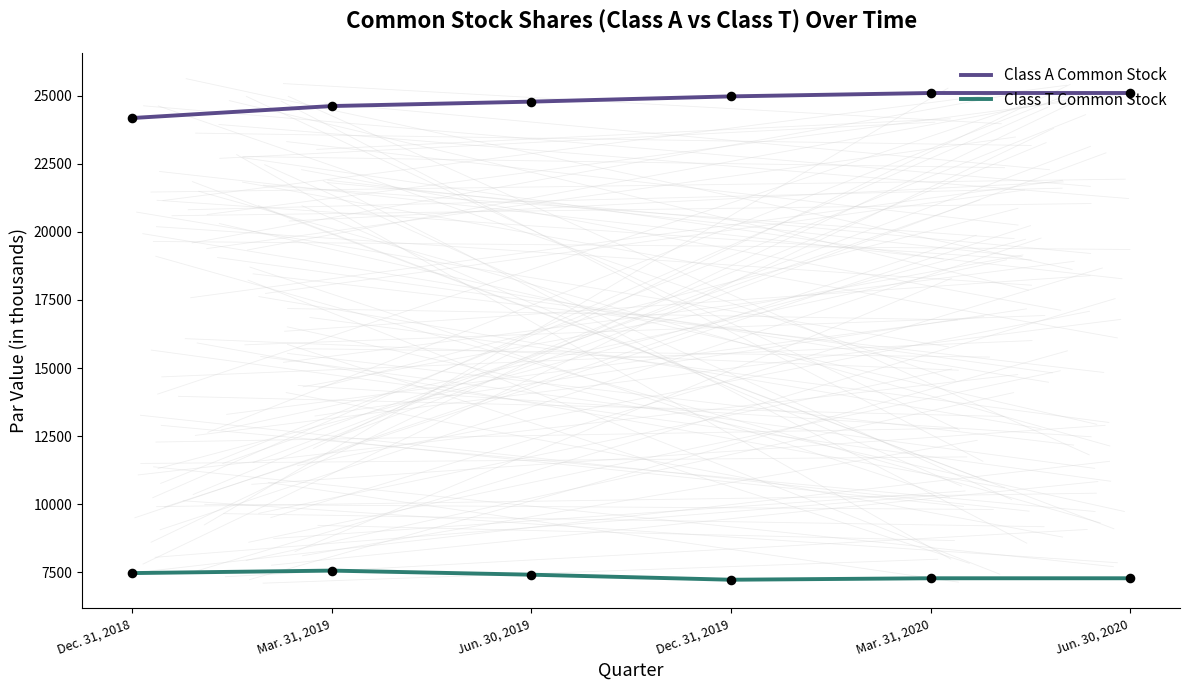

What are all the series names shown in the legend?

Class A Common Stock, Class T Common Stock